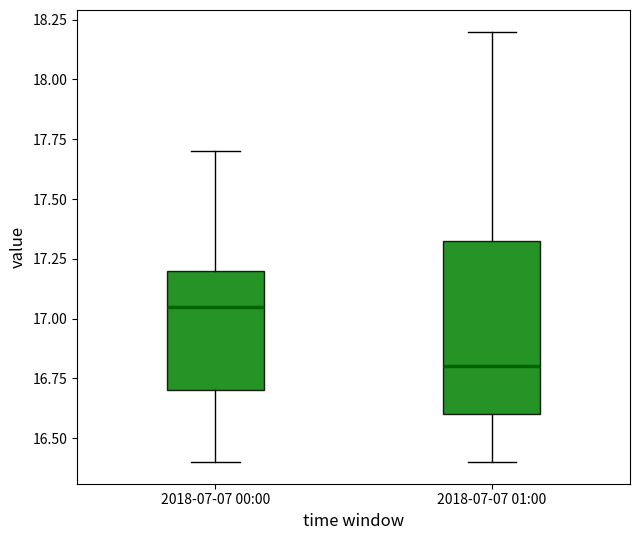

Which box is the tallest, from its lower edge to its upper edge?

2018-07-07 01:00